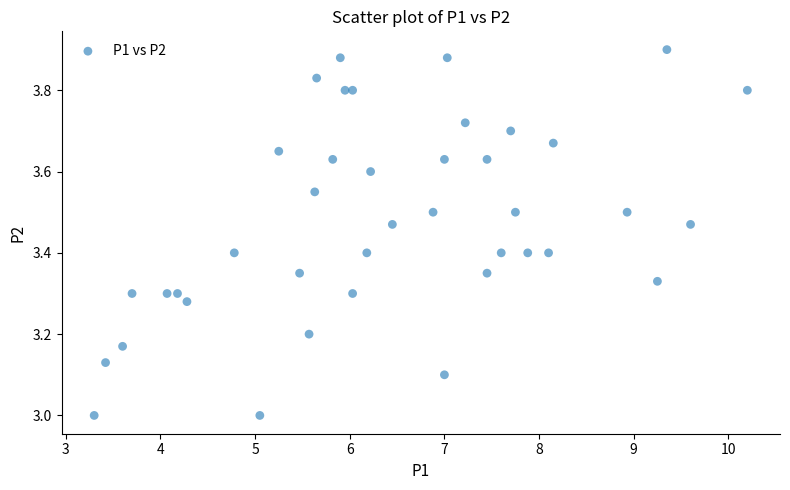

What is the range of Y values (max minus min)?

0.9